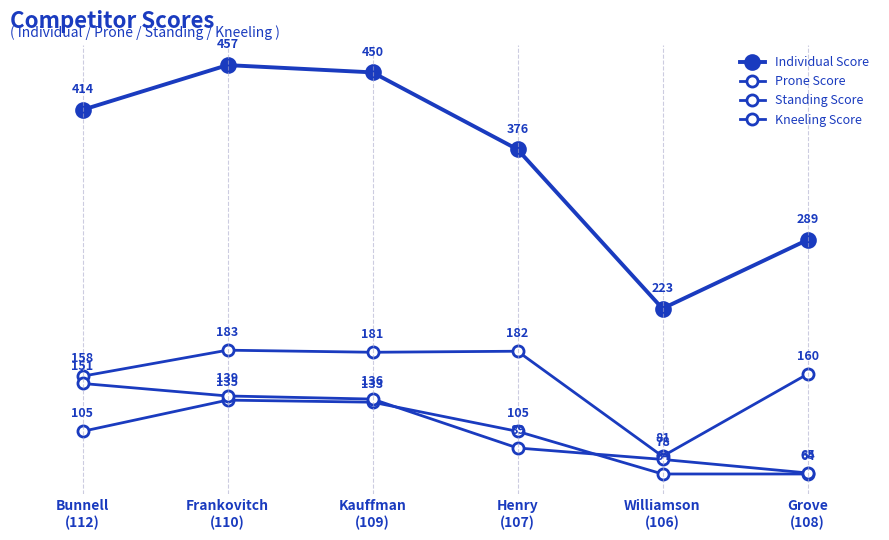

Is it true that Kneeling Score equals 202 at Bunnell
(112)?

False